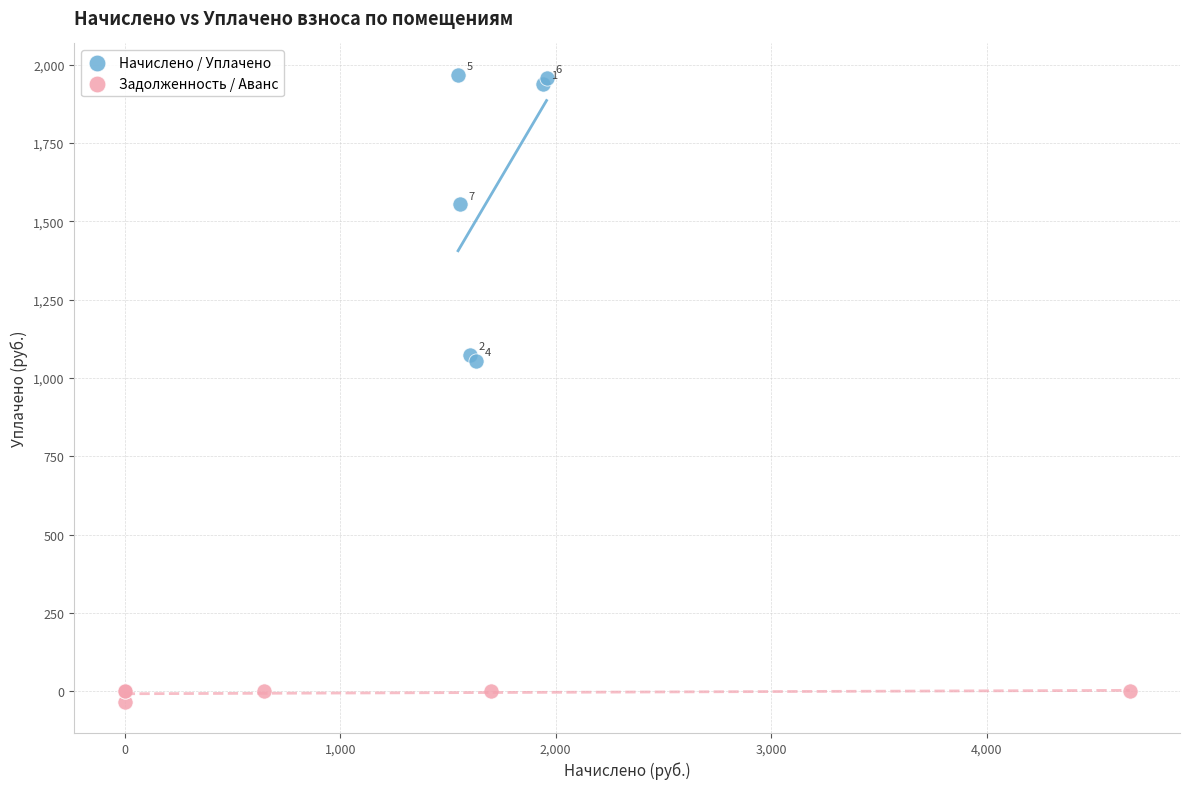

Which series has the widest spread of Y values?

Начислено / Уплачено